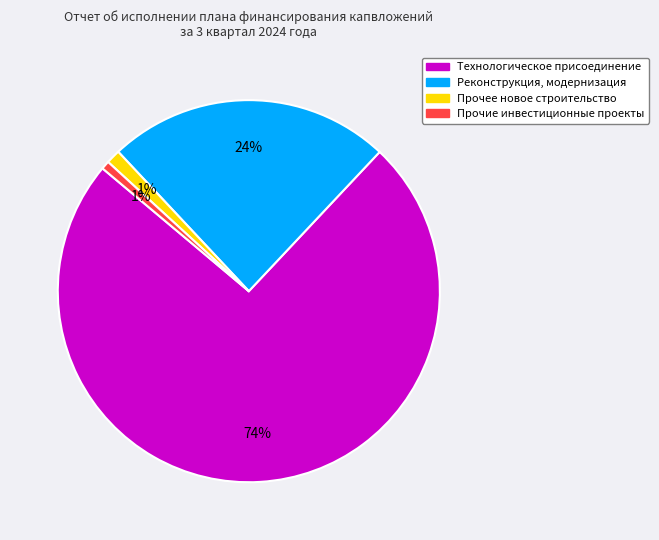

Between Прочие инвестиционные проекты and Реконструкция, модернизация, which is larger?

Реконструкция, модернизация